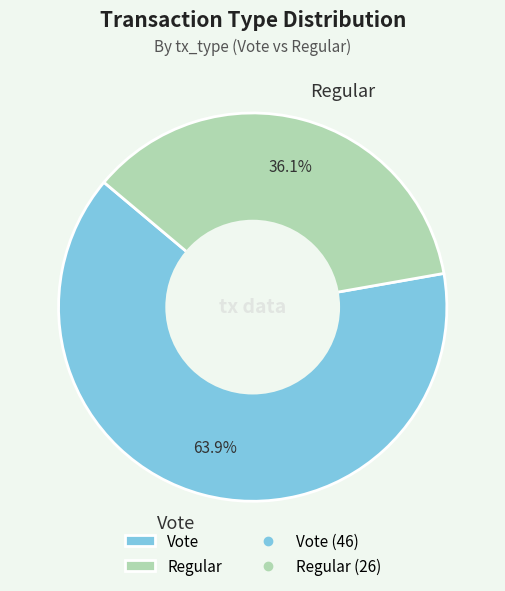

Between Vote and Regular, which is larger?

Vote